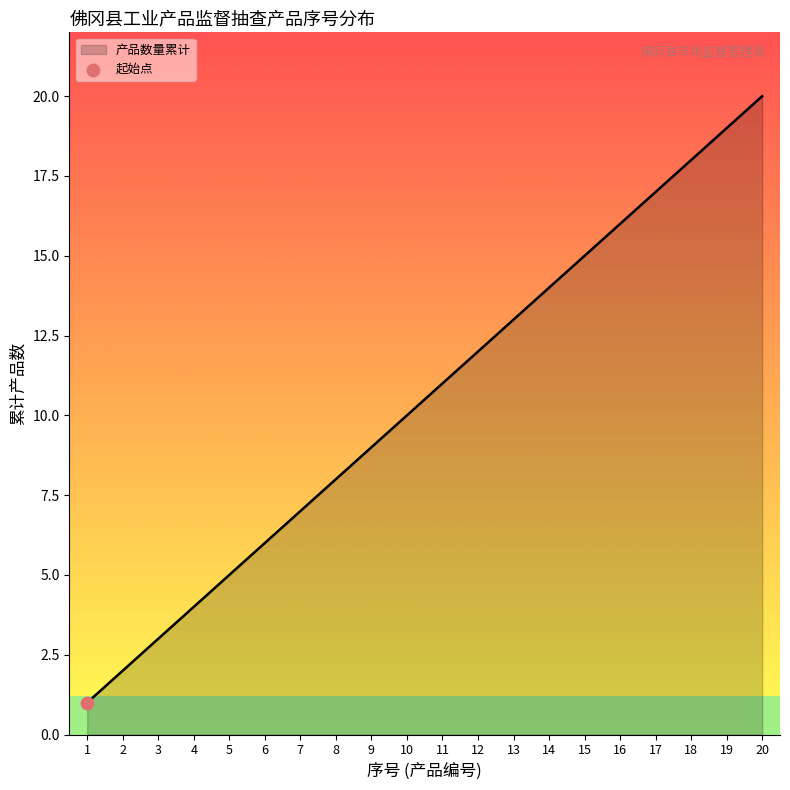

Approximately how many times larger is the value at 8 compared to 9?

0.9